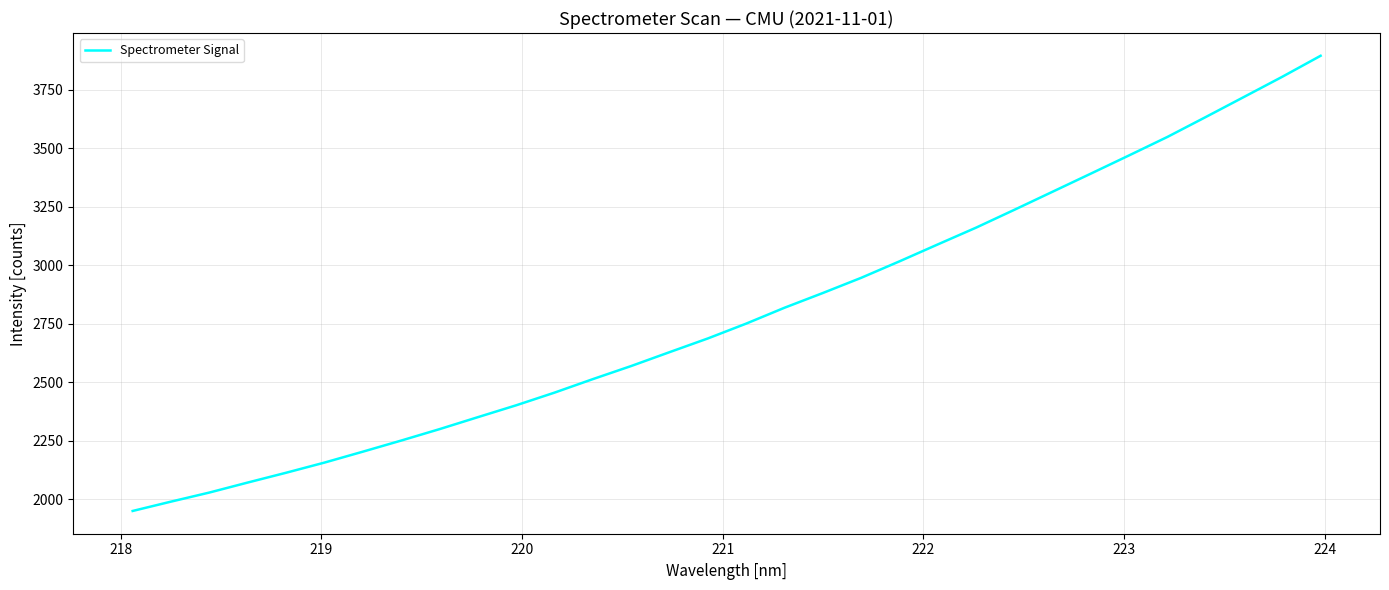

What is the difference between the maximum and minimum values?

1945.5